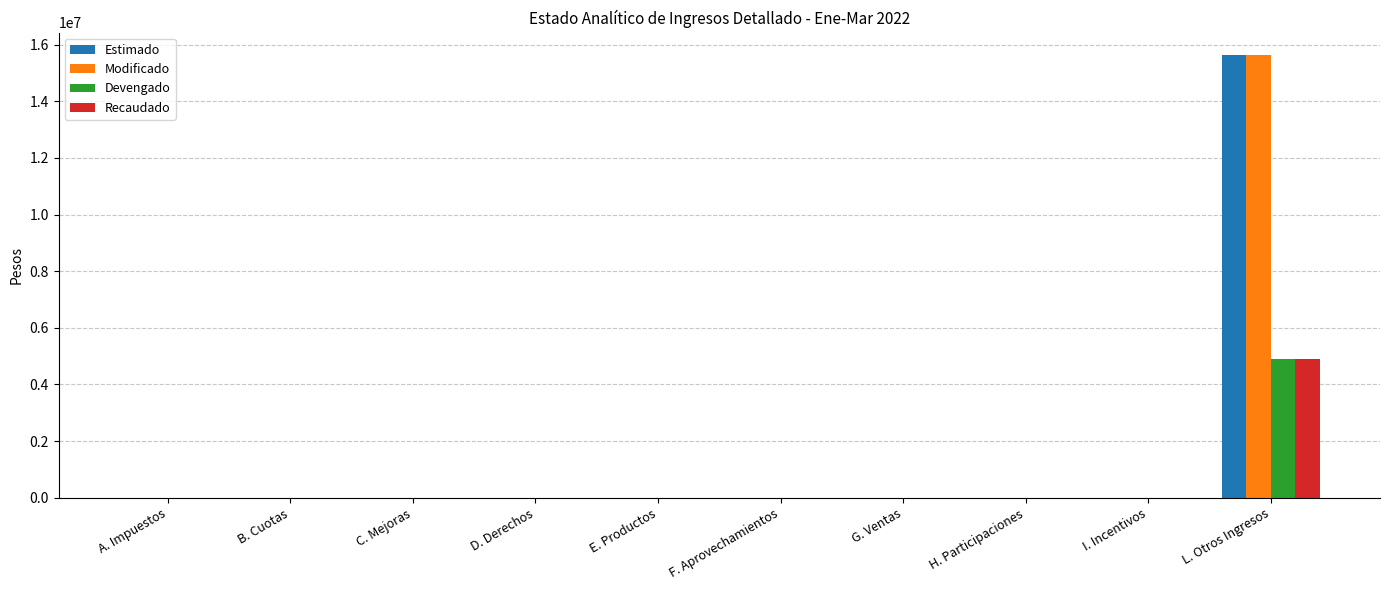

Are the bars grouped side by side (vs. stacked)?

Yes